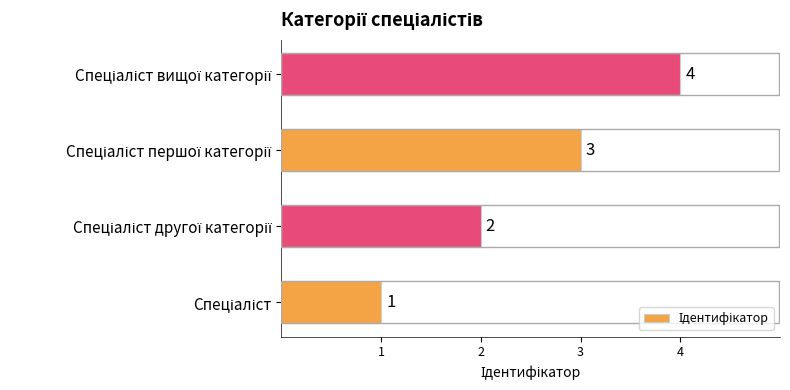

Count the values in the range 2 to 4.

3